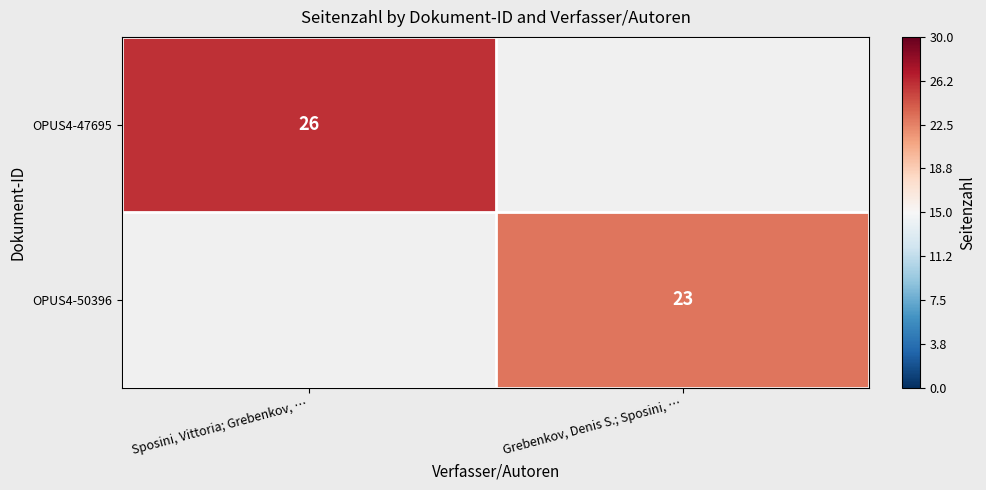

Count the number of data series in this chart.

2